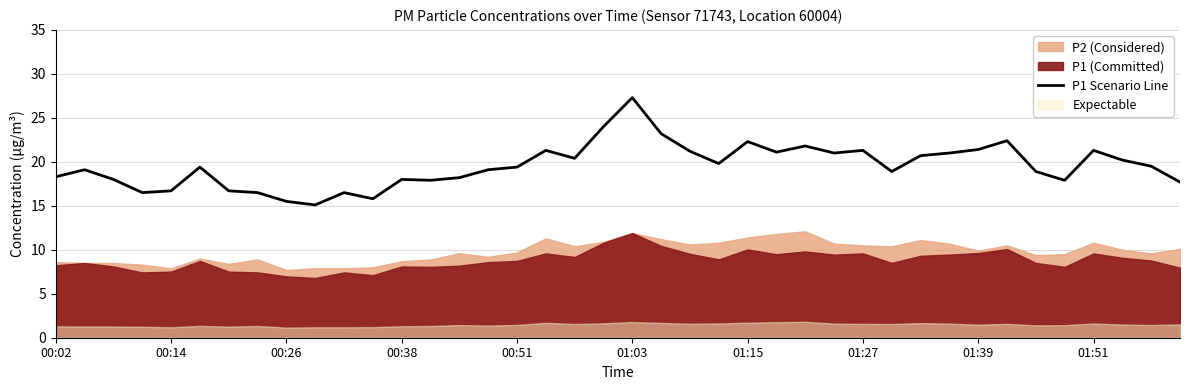

What is the maximum value for P1 Scenario Line?

27.3